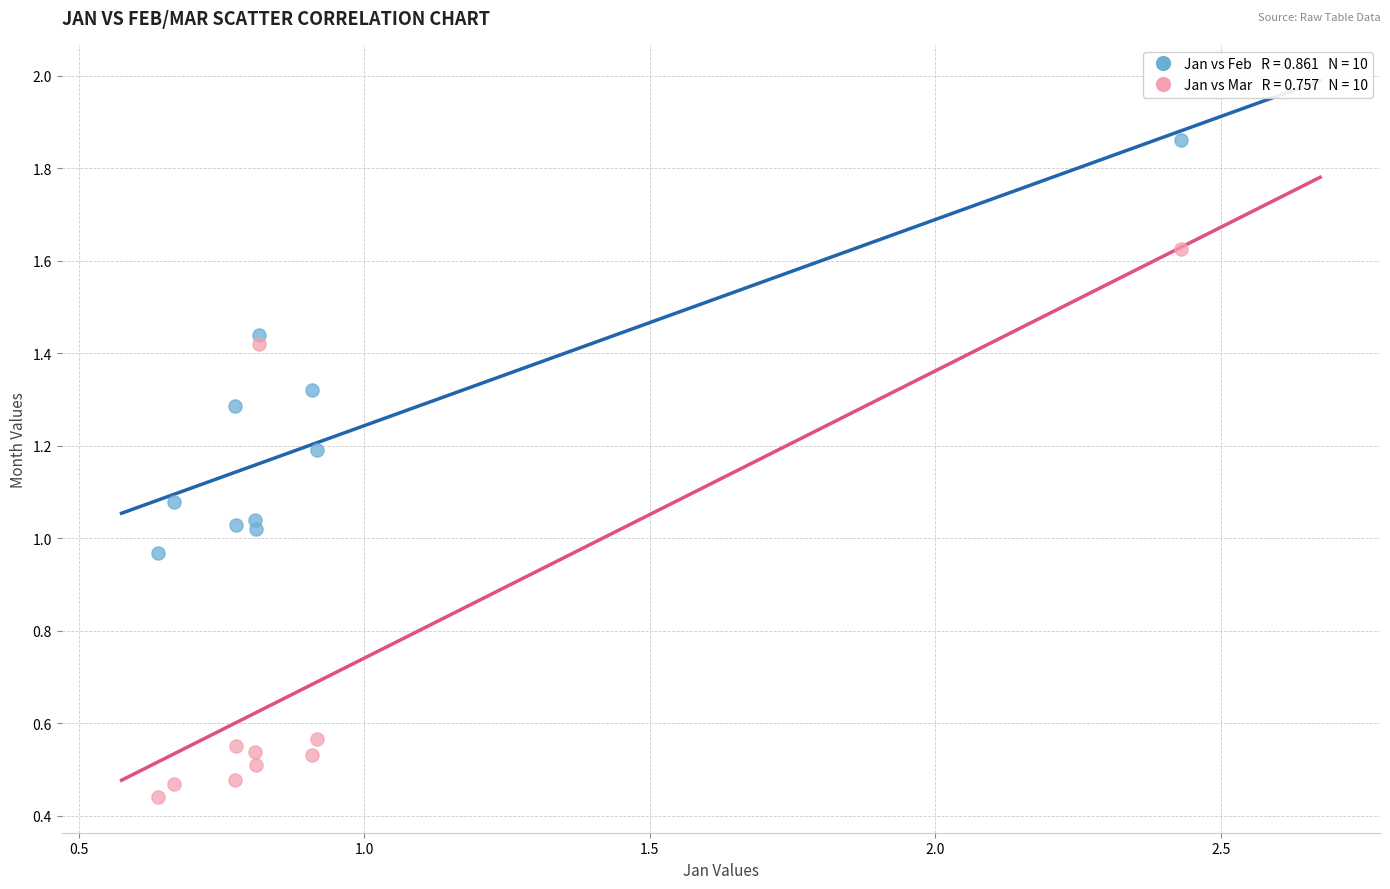

Across all data points, what is the range of X values (max minus min)?

1.8